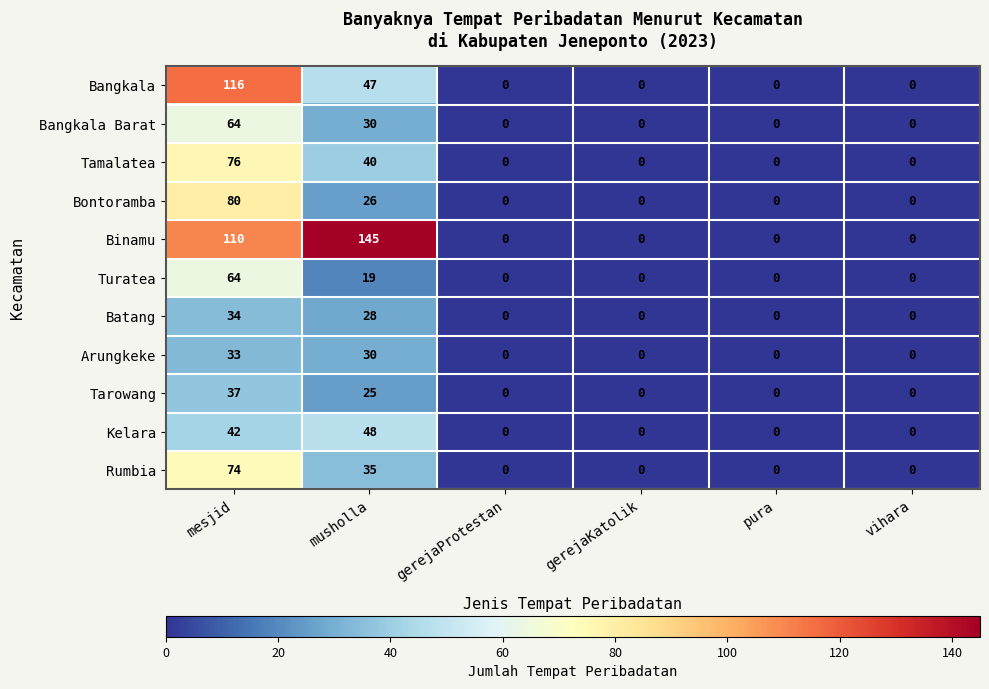

How many data points in Kelara are above 0?

2